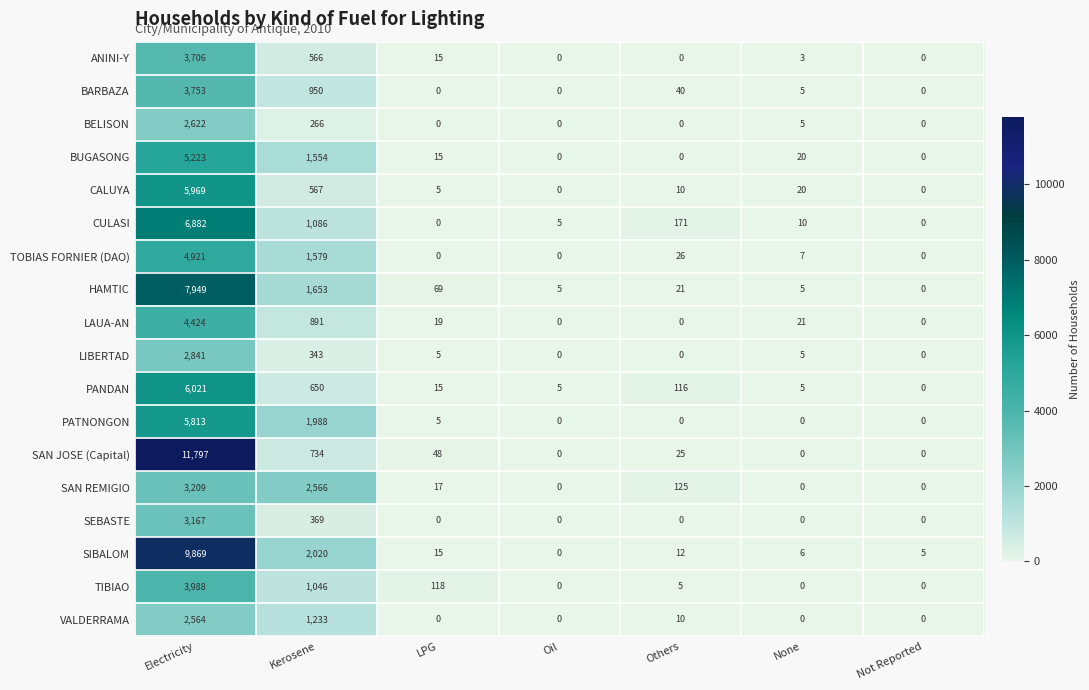

At which category is the sum across all series the highest?

Electricity